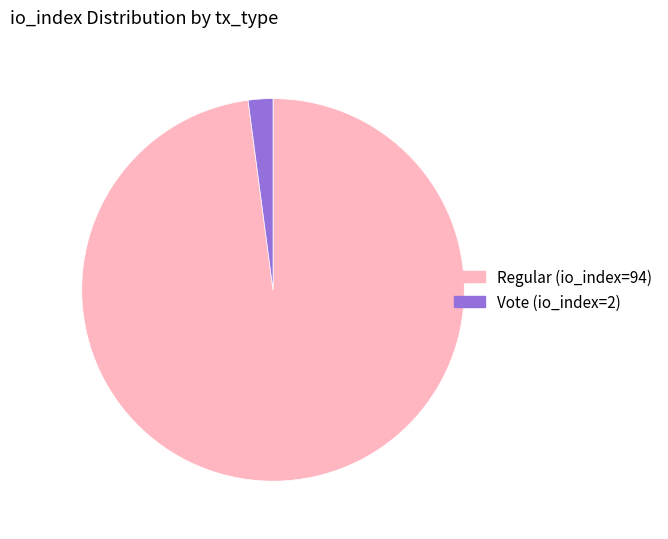

What is the majority slice?

Regular (io_index=94)